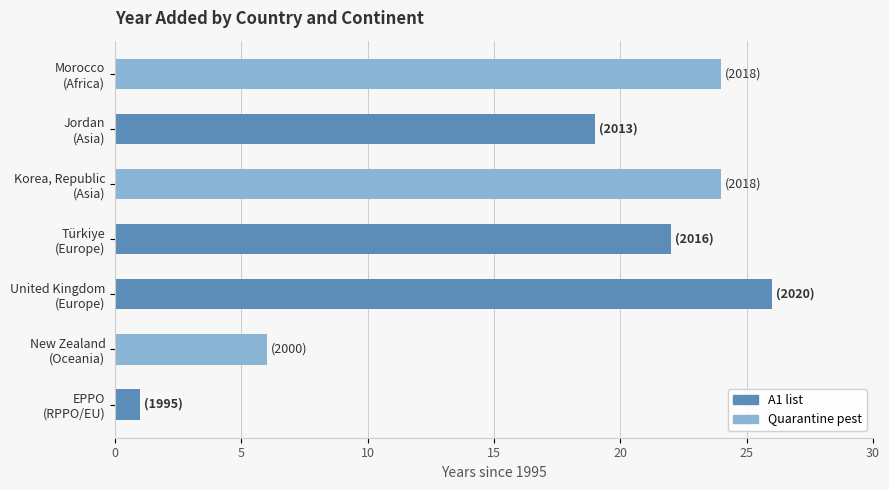

Reading top to bottom, transcribe all the data shown in this chart.

24	19	24	22	26	6	1